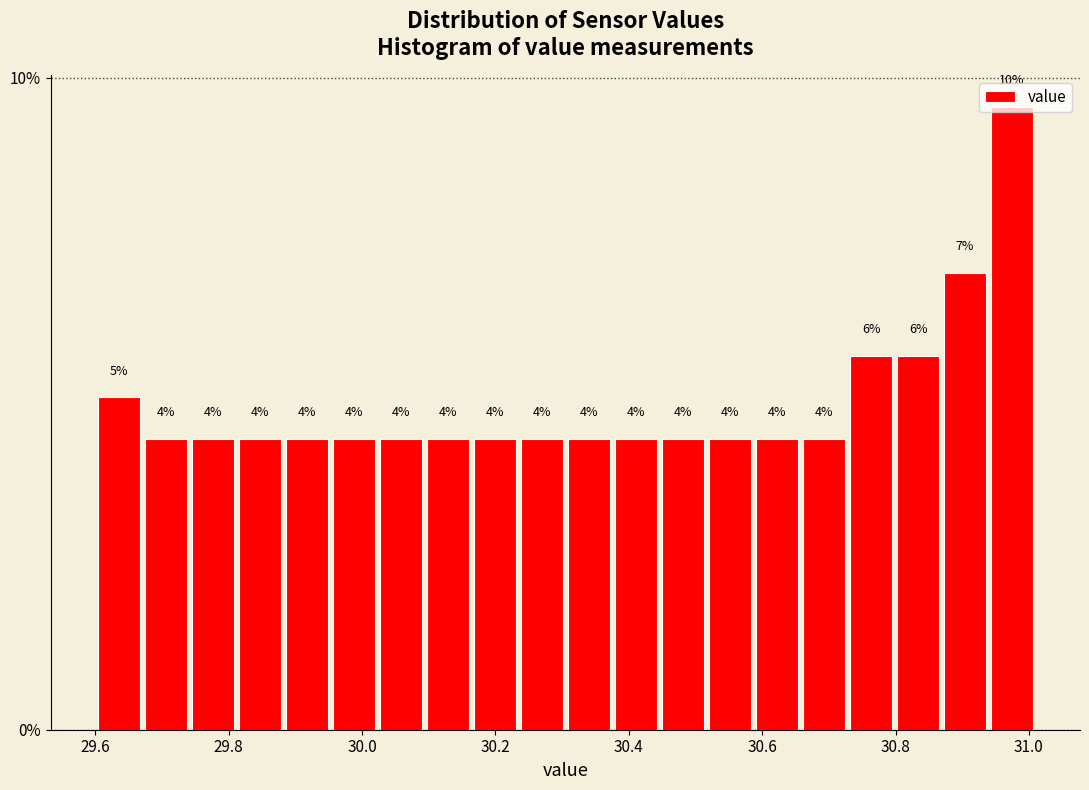

Read against the x-axis, roughly where is the centre of the tallest bar?

30.98